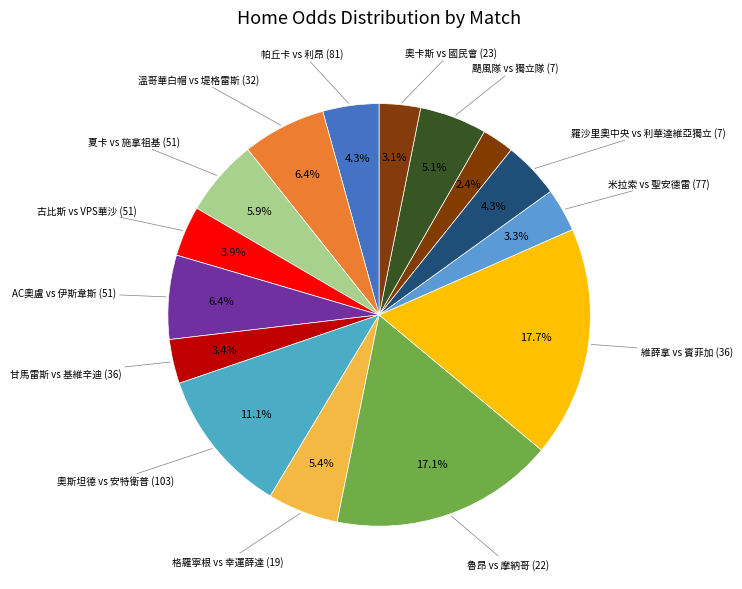

How many slices are in this pie chart?

15